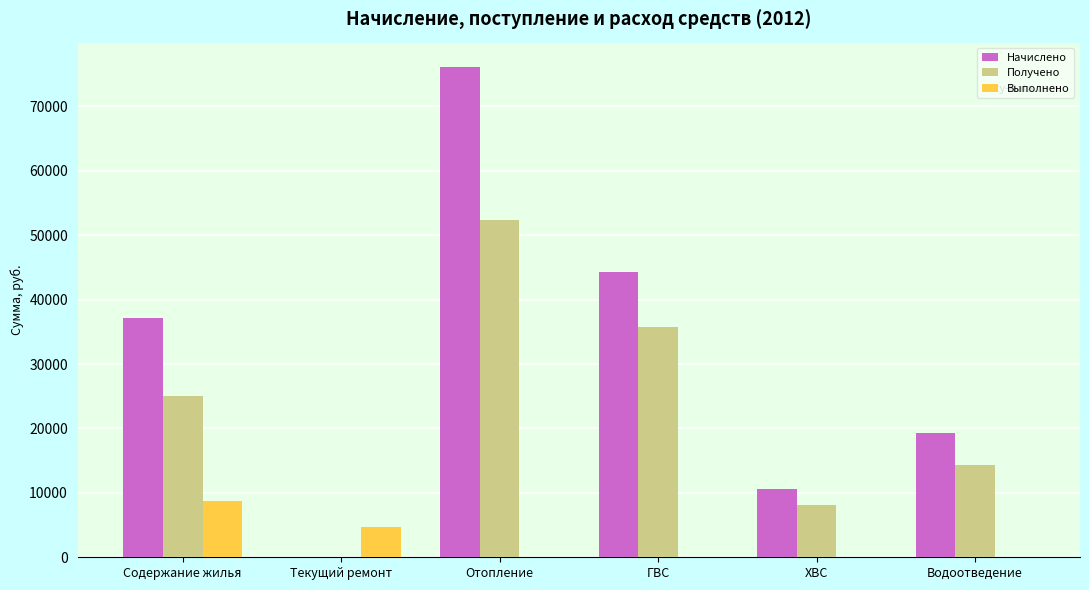

What is the sum of all Выполнено values?

13554.0